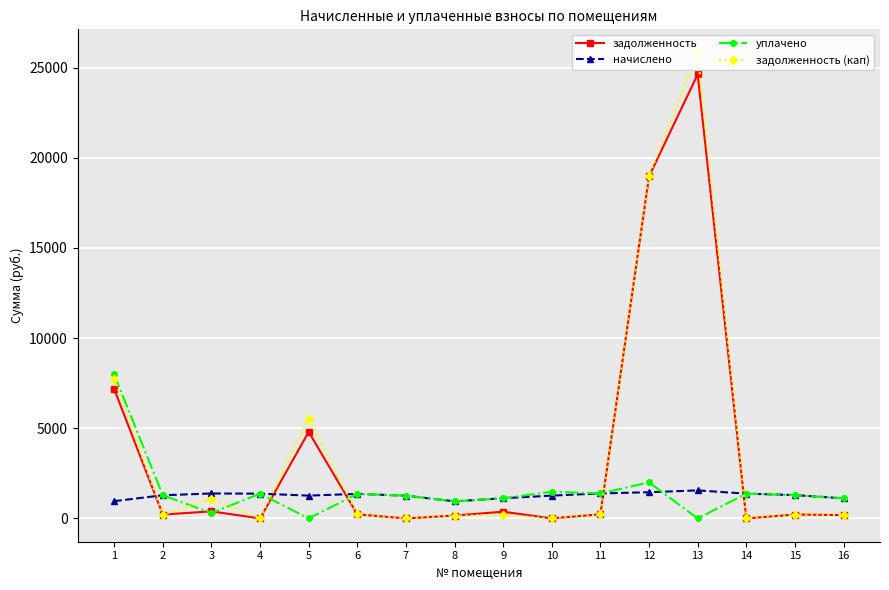

What is the difference between the highest and lowest values at 8?

789.7